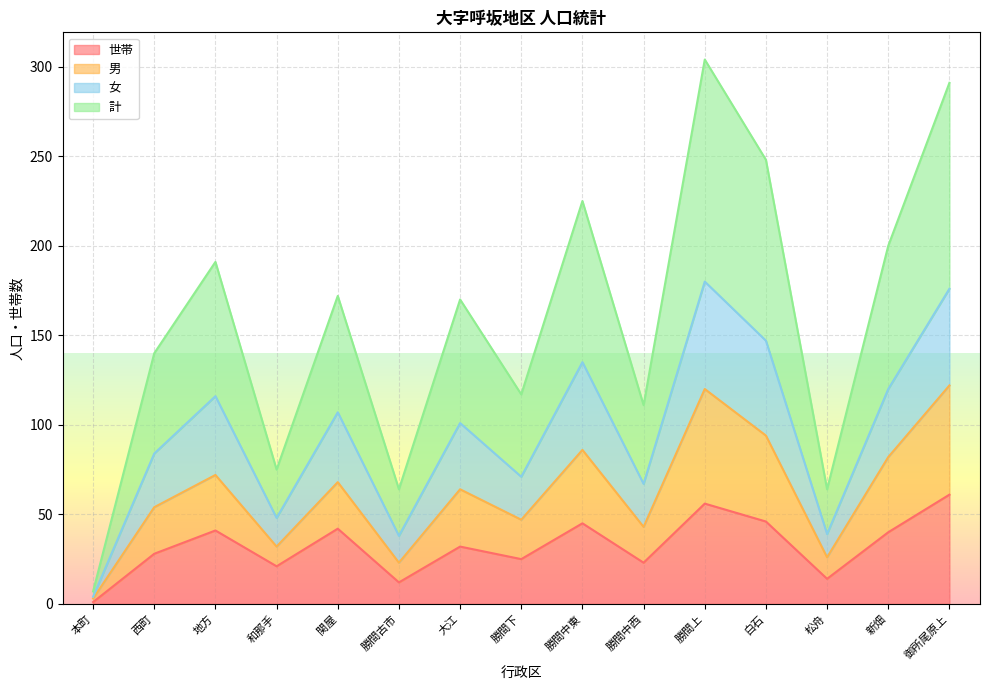

At which label does 男 first exceed 64?

地方